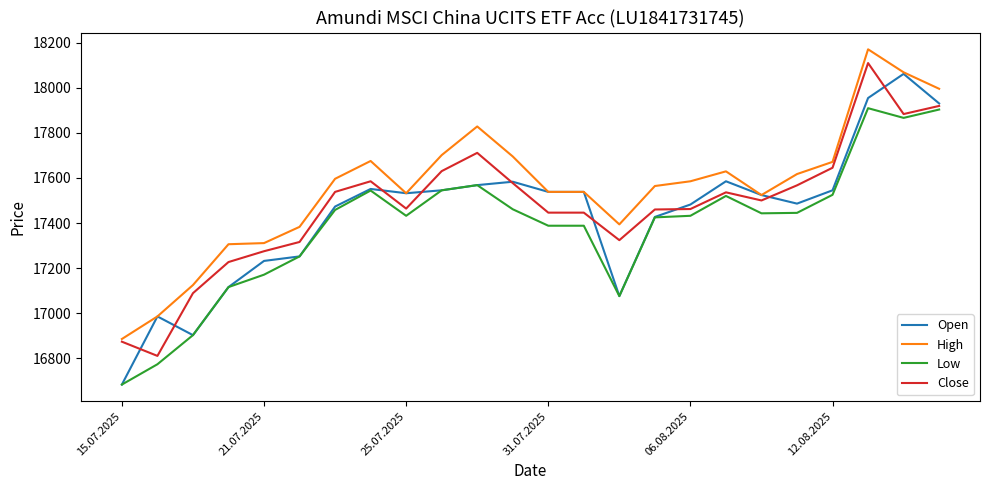

Which series has the largest range (max minus min)?

Open